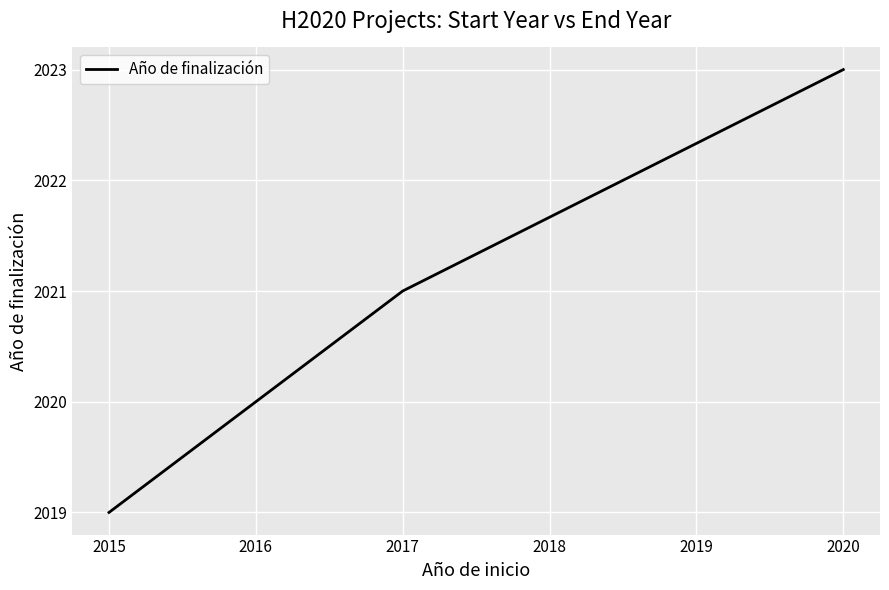

What is the change in value from 2015 to 2020?

+4